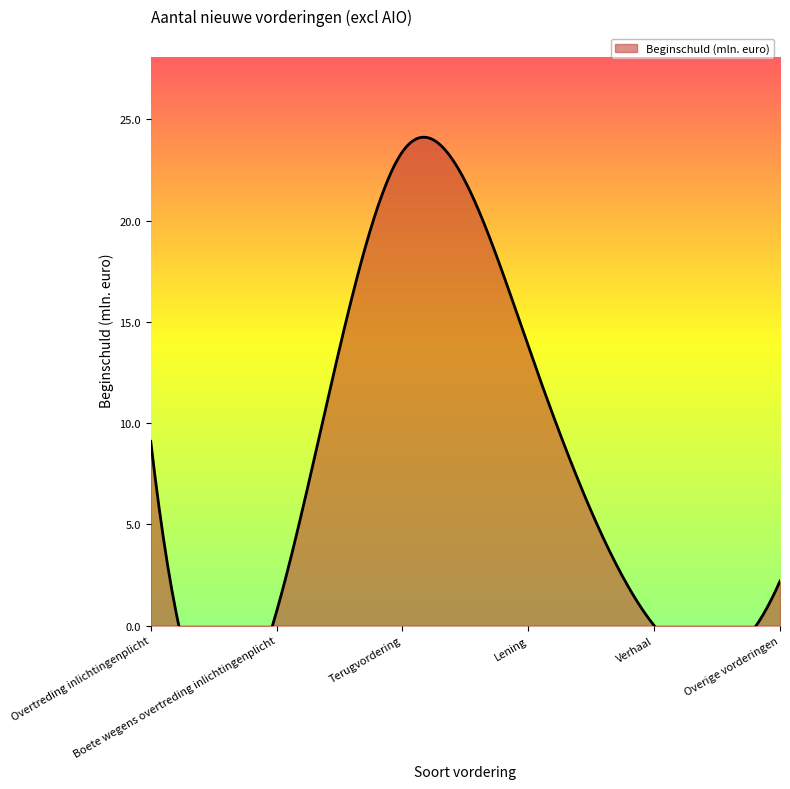

What is the label of the 4th point from the right?

Terugvordering